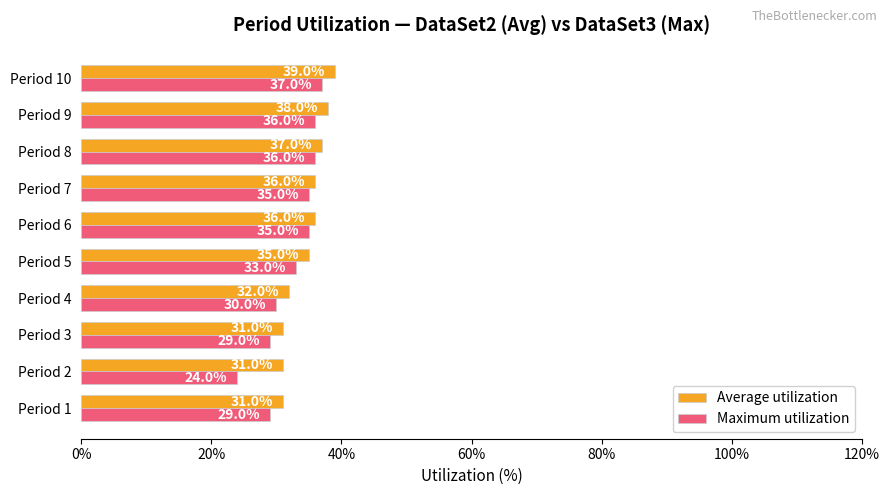

At which label is Average utilization closest to 35?

Period 5